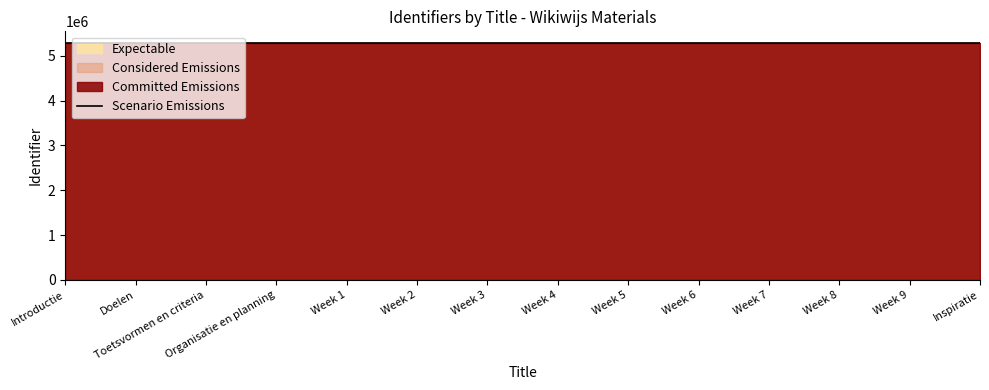

Does the chart have visible grid lines?

No